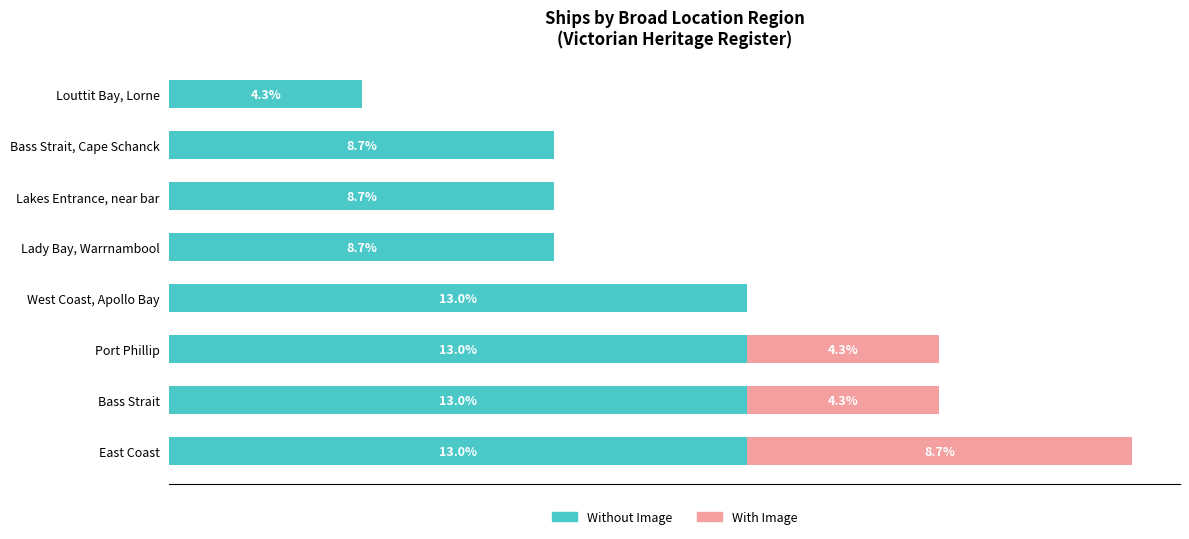

At which category is the sum across all series the highest?

East Coast